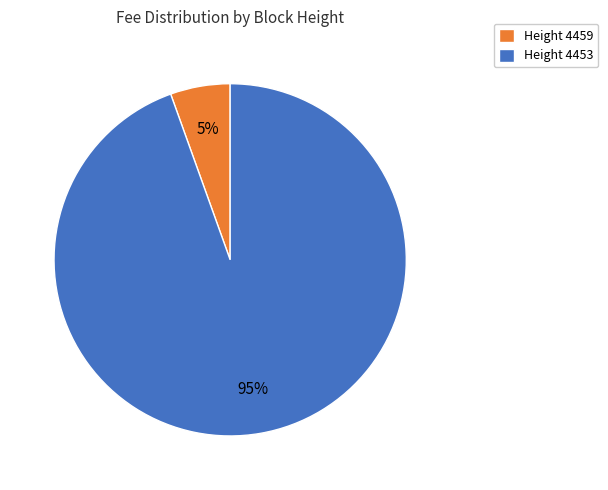

To the nearest percent, what portion does Height 4453 represent?

95%